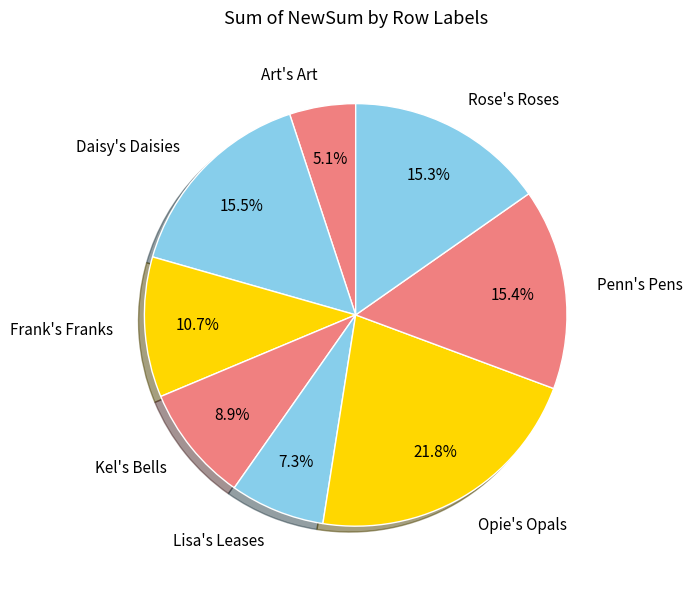

What is the ratio of the value at Opie's Opals to the value at Kel's Bells?

2.4